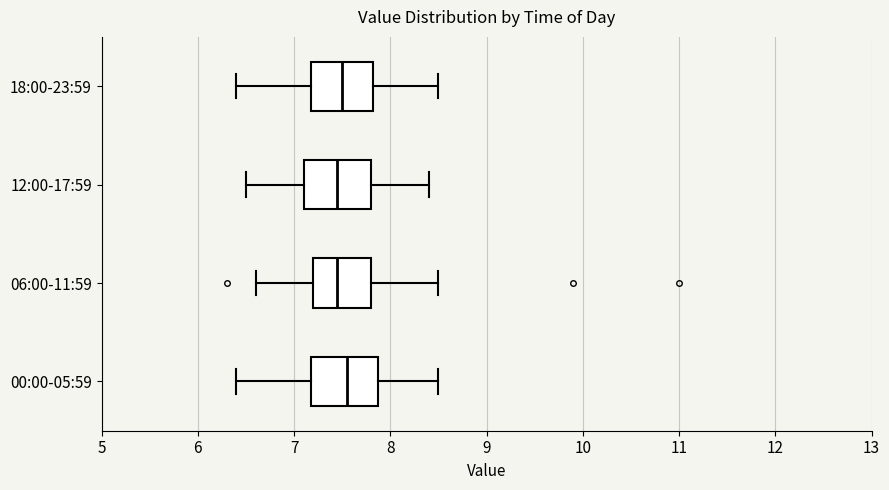

Reading bottom to top, transcribe this box plot: for each box, give where its median line is, the range the box spans, and where its two whiskers end, as read against the x-axis. The values are not printed on the chart, so give them approximately, as read against the axis.

00:00-05:59: median 7.6, box 7.2 to 7.9, whiskers 6.4 to 8.5
06:00-11:59: median 7.5, box 7.2 to 7.8, whiskers 6.6 to 8.5
12:00-17:59: median 7.5, box 7.1 to 7.8, whiskers 6.5 to 8.4
18:00-23:59: median 7.5, box 7.2 to 7.8, whiskers 6.4 to 8.5